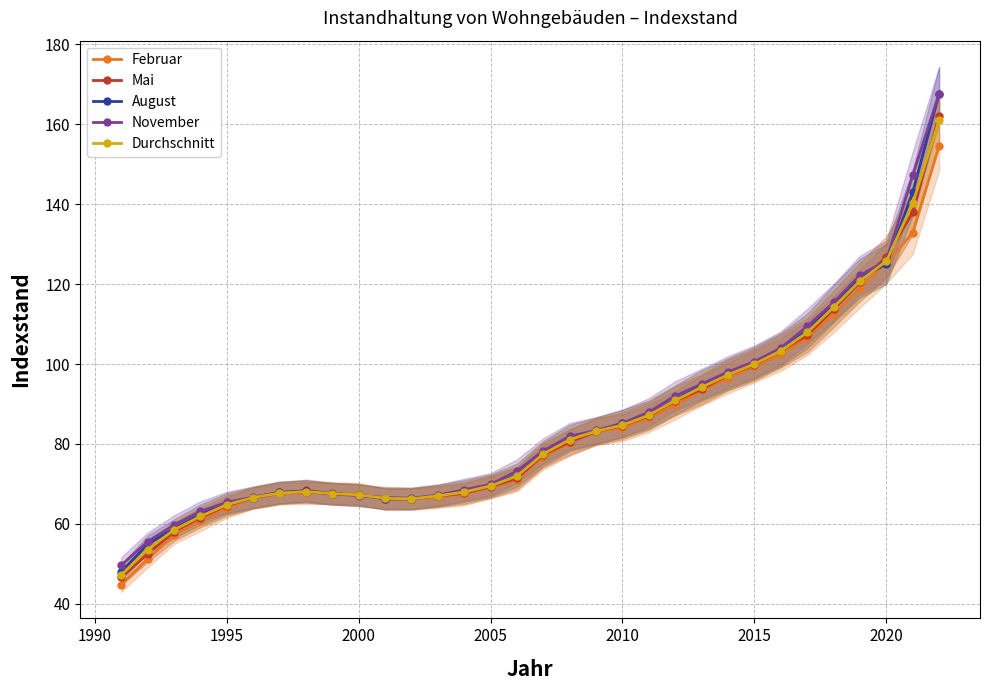

What is the highest value of the November series?

167.6